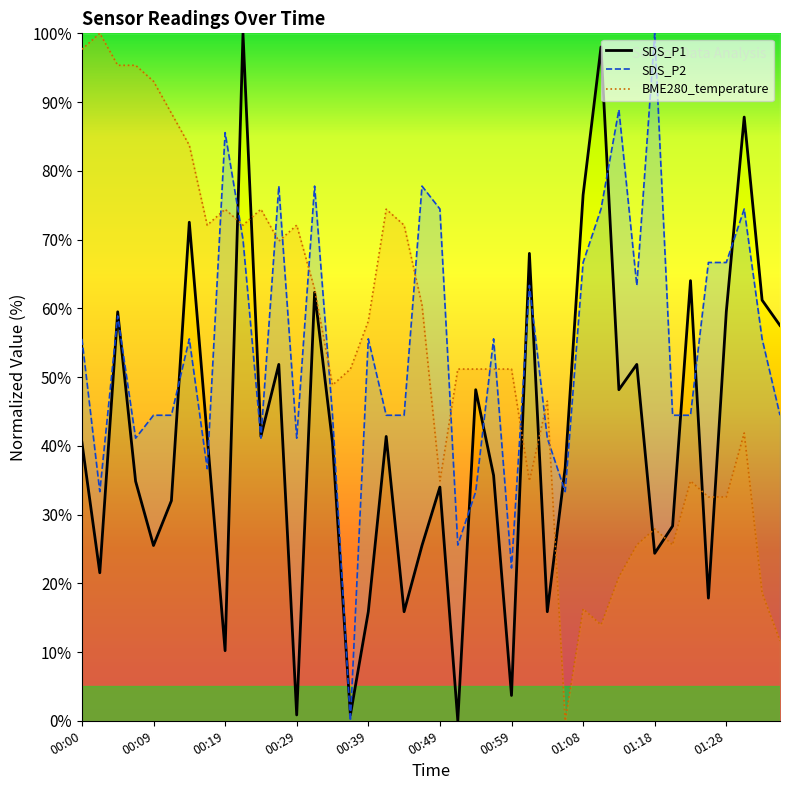

What is the value of the SDS_P2 point at the 8th from the left?

36.7